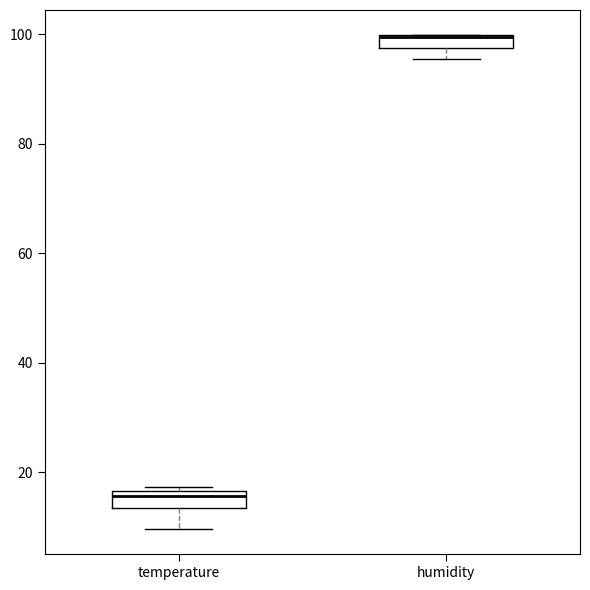

Where does the lower whisker of the box for temperature end on the y-axis? The values are not printed on the chart, so give them approximately, as read against the axis.

10